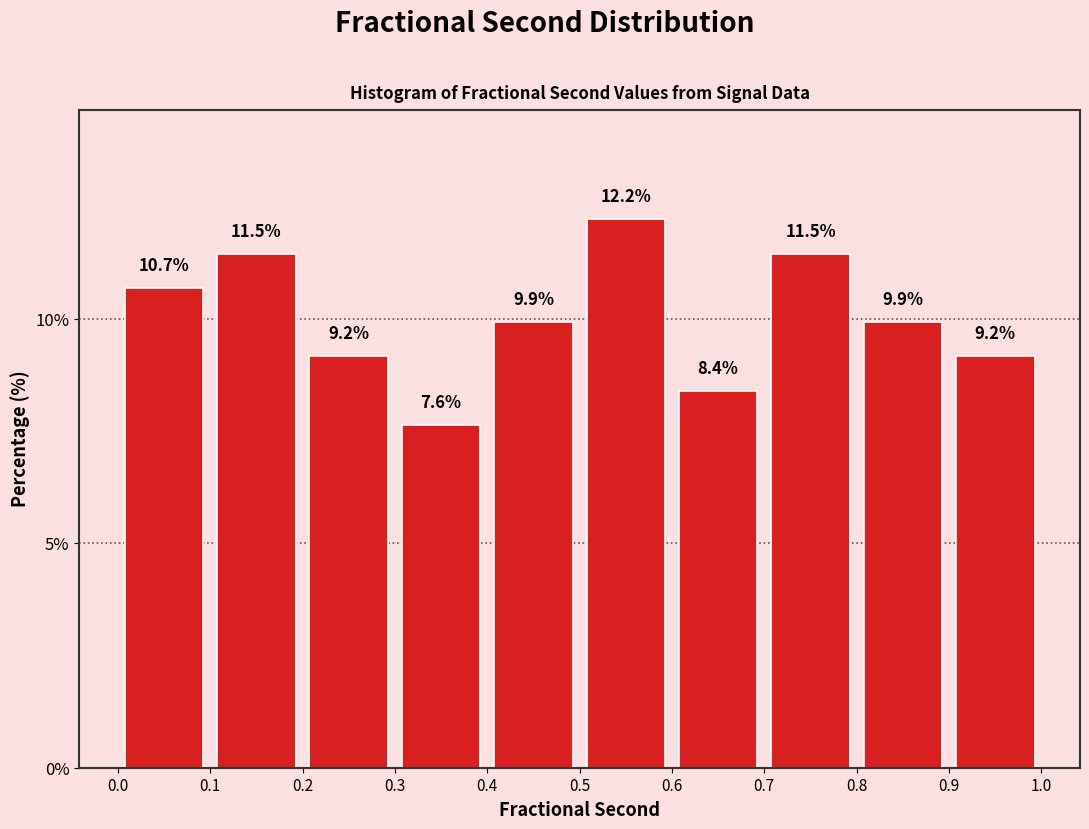

Reading left to right, transcribe this chart: for each bar, give the range it covers on the x-axis and its height.

0.0 to 0.1: 10.7
0.1 to 0.2: 11.5
0.2 to 0.3: 9.2
0.3 to 0.4: 7.6
0.4 to 0.5: 9.9
0.5 to 0.6: 12.2
0.6 to 0.7: 8.4
0.7 to 0.8: 11.5
0.8 to 0.9: 9.9
0.9 to 1.0: 9.2